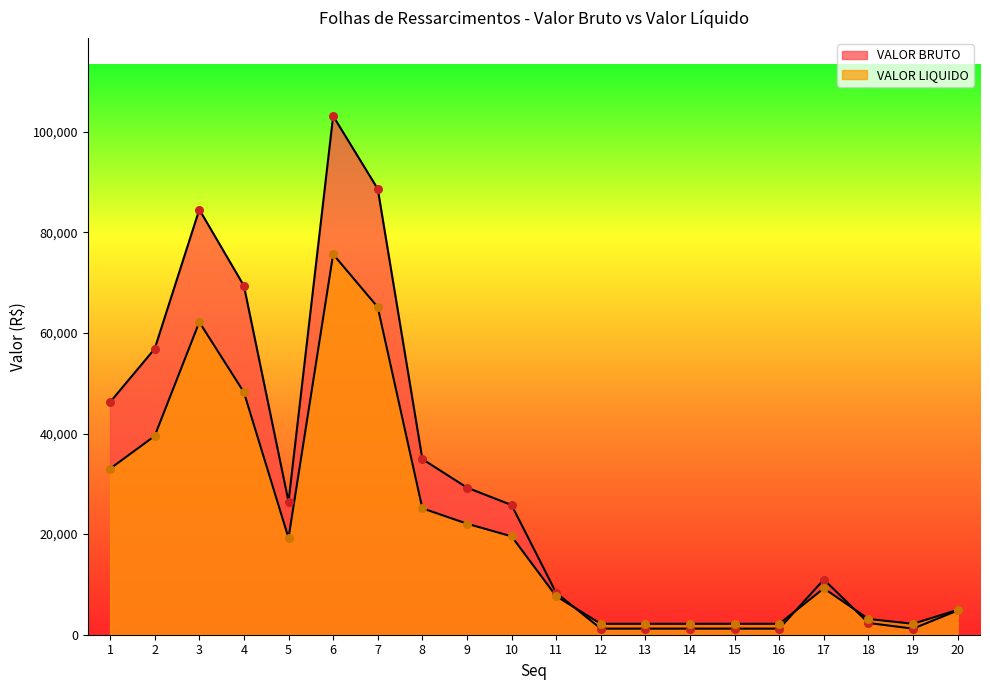

What is the total value across all series at 20?

9775.2